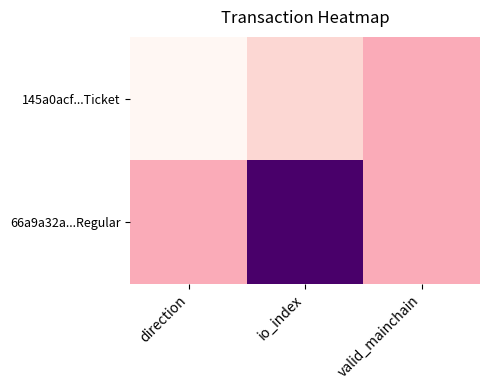

Which has a higher value, direction or valid_mainchain?

valid_mainchain